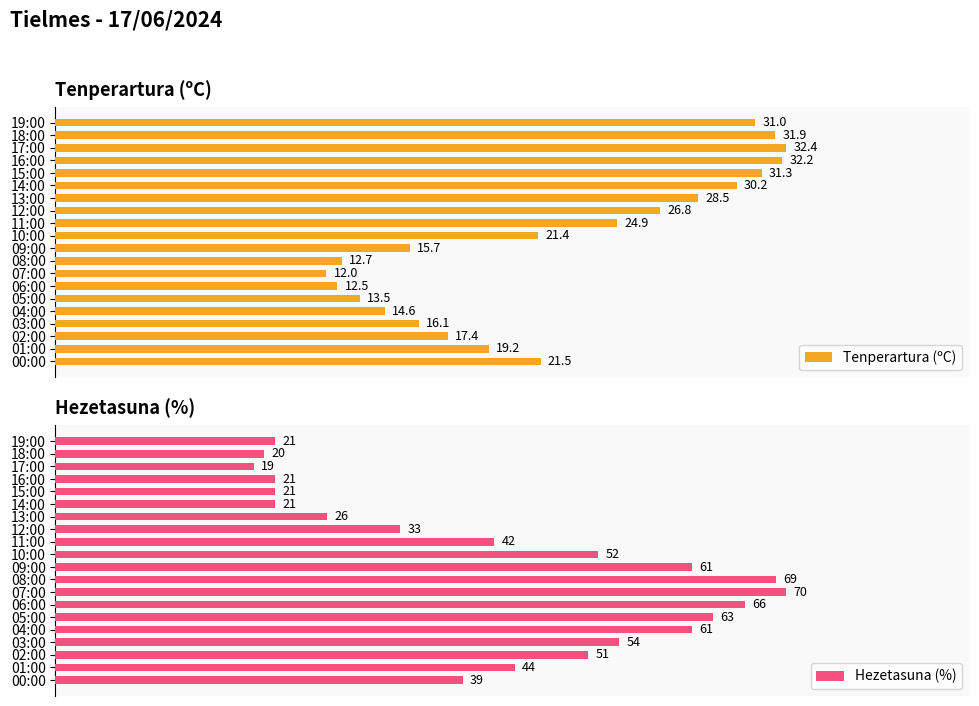

What is the maximum value for Hezetasuna (%)?

70.0